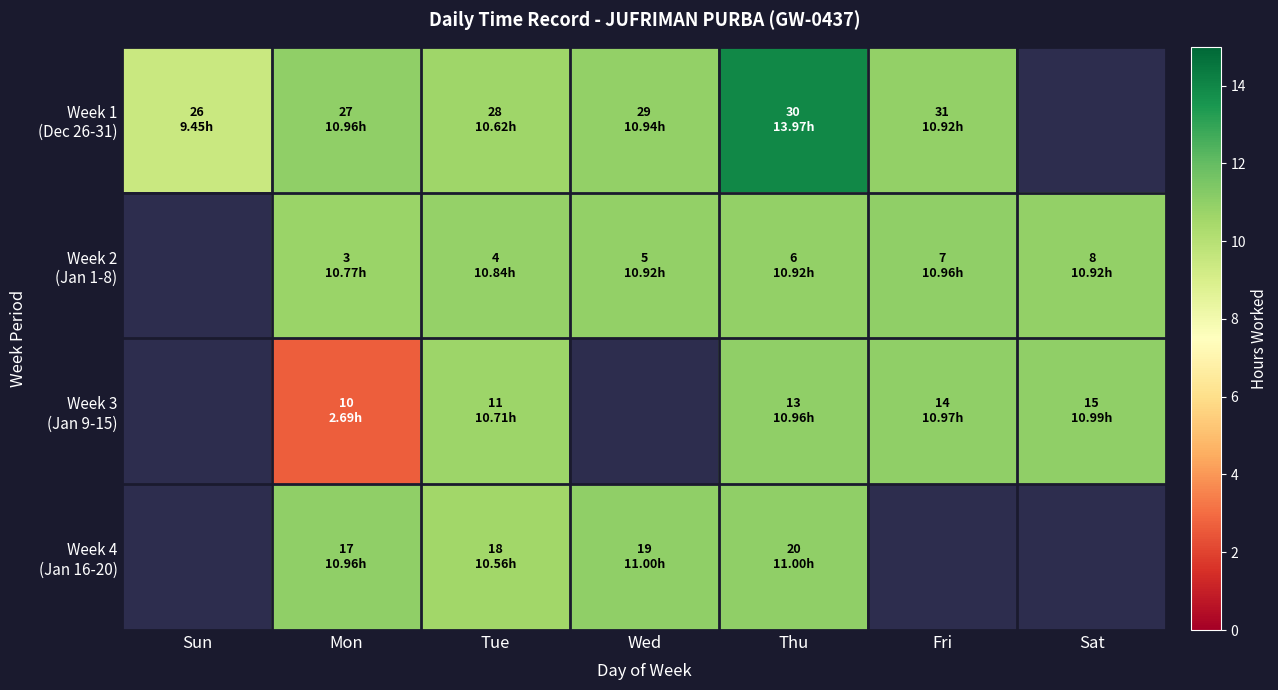

At how many categories does at least one series exceed 13?

1